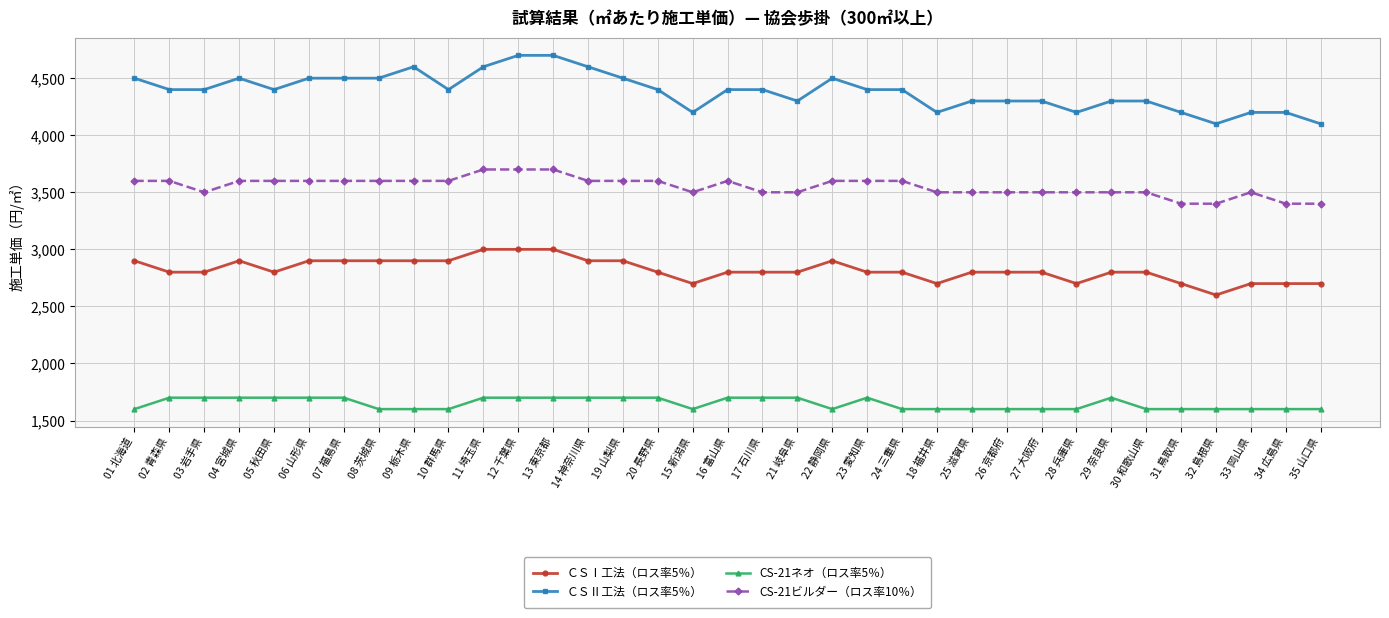

What is the minimum value shown in the chart?

1600